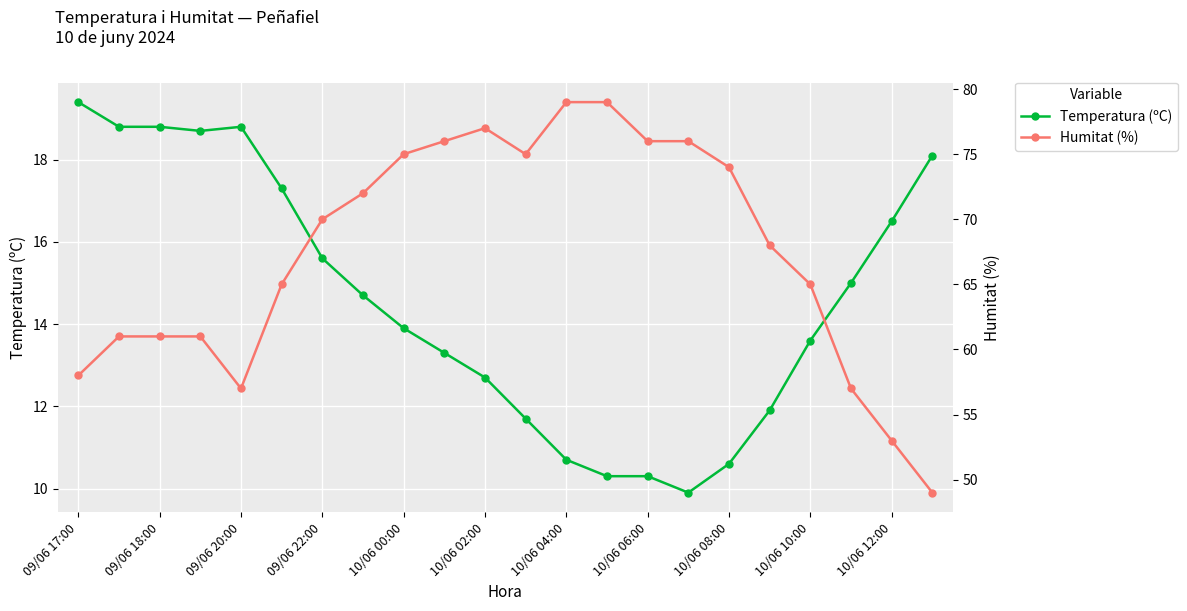

What are all the series names shown in the legend?

Temperatura (ºC), Humitat (%)